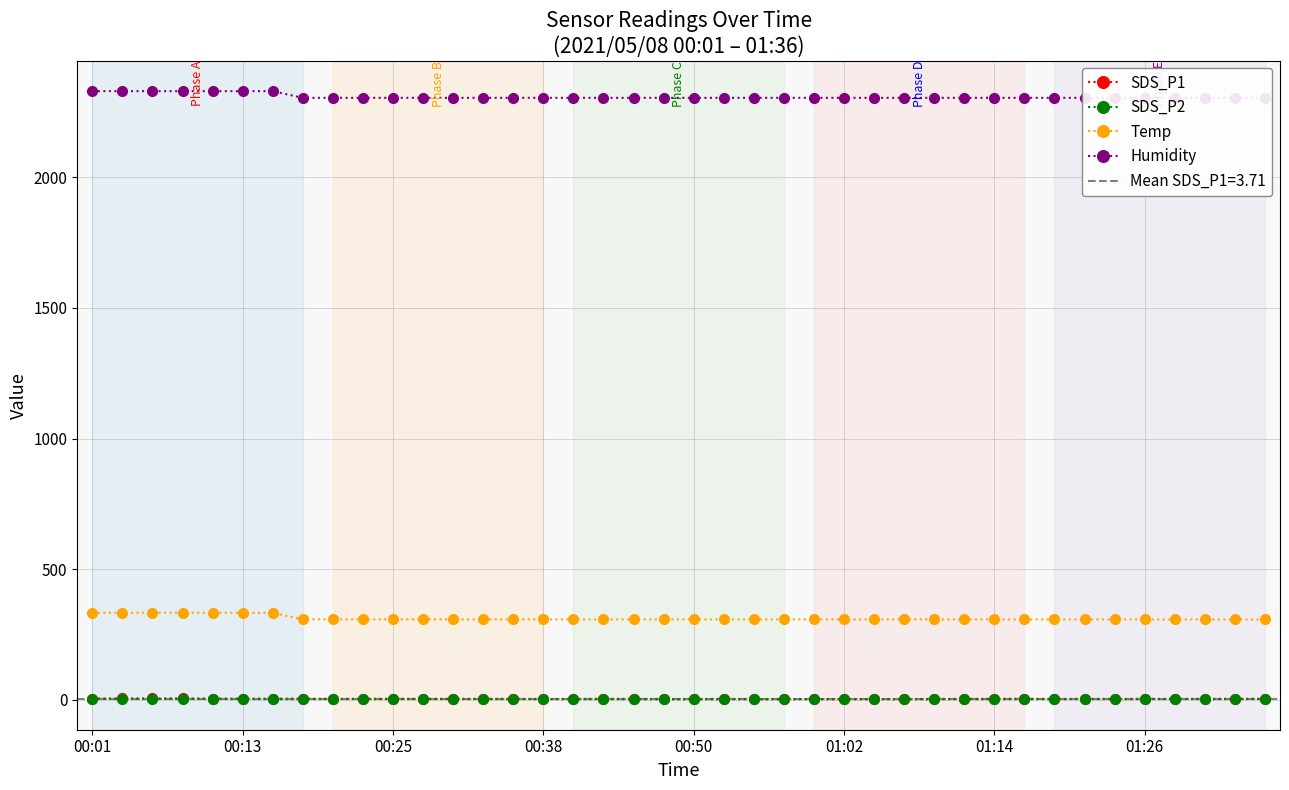

Is it true that Temp equals 307.6 at 00:50?

True